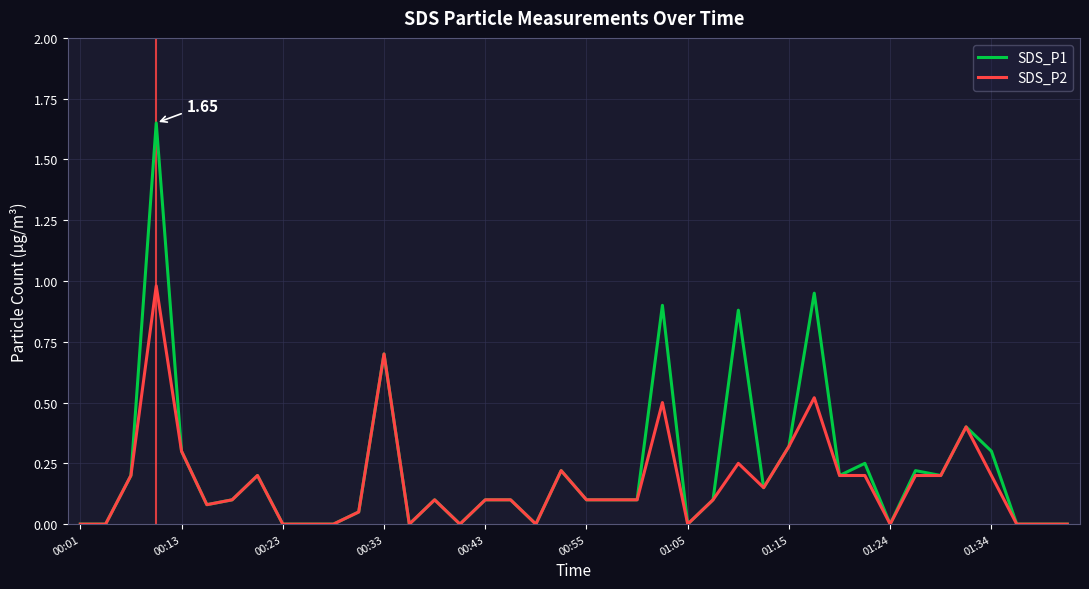

Rank the series by their maximum value, from highest to lowest.

SDS_P1, SDS_P2